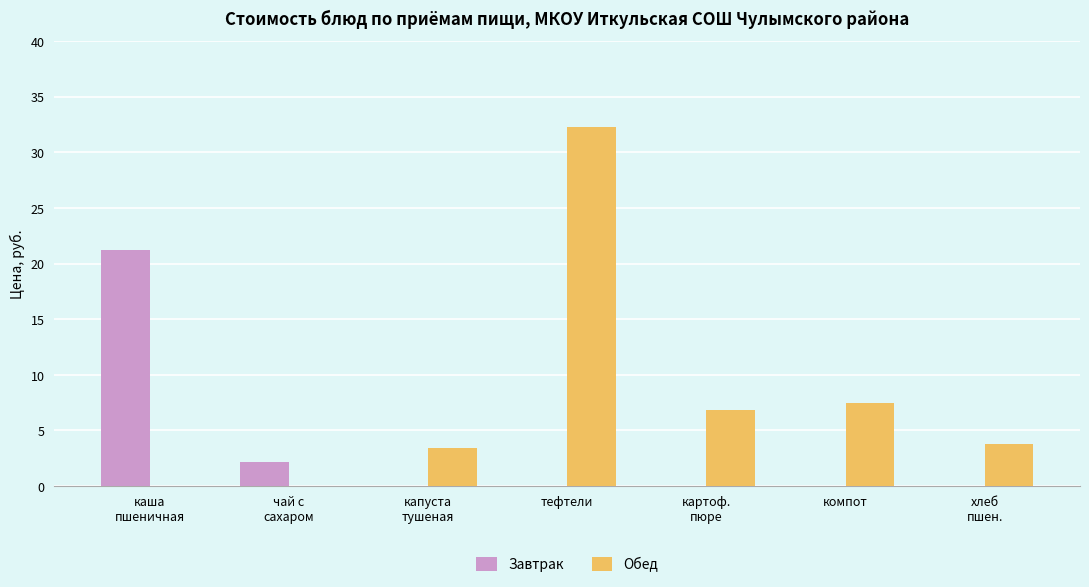

At which label is Обед closest to 16?

компот